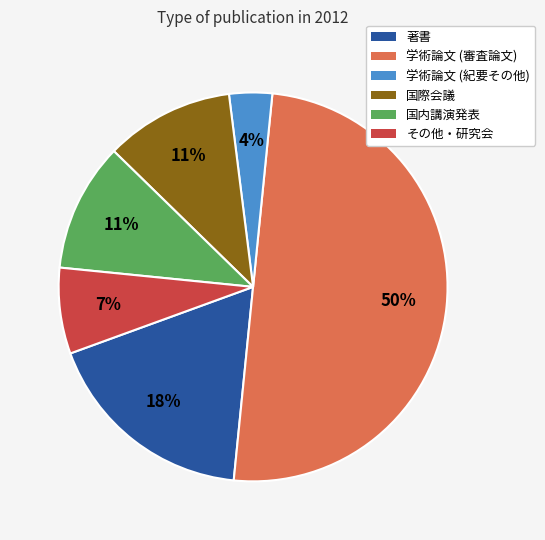

To the nearest percent, what is the average slice percentage?

17%